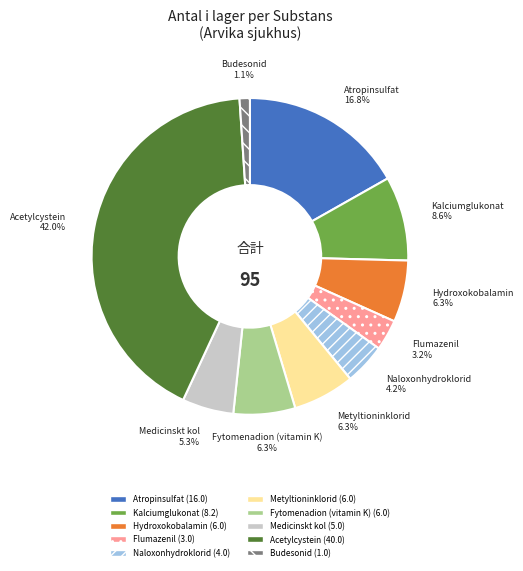

Which category has the biggest portion of the pie?

Acetylcystein